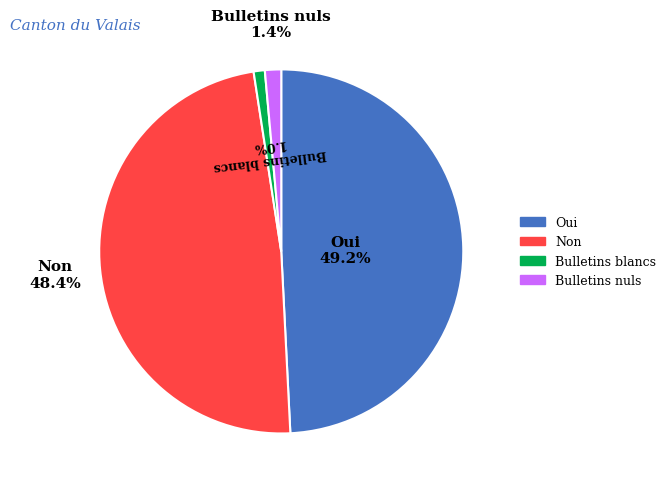

The Non slice represents 48% of the pie. True or false?

True